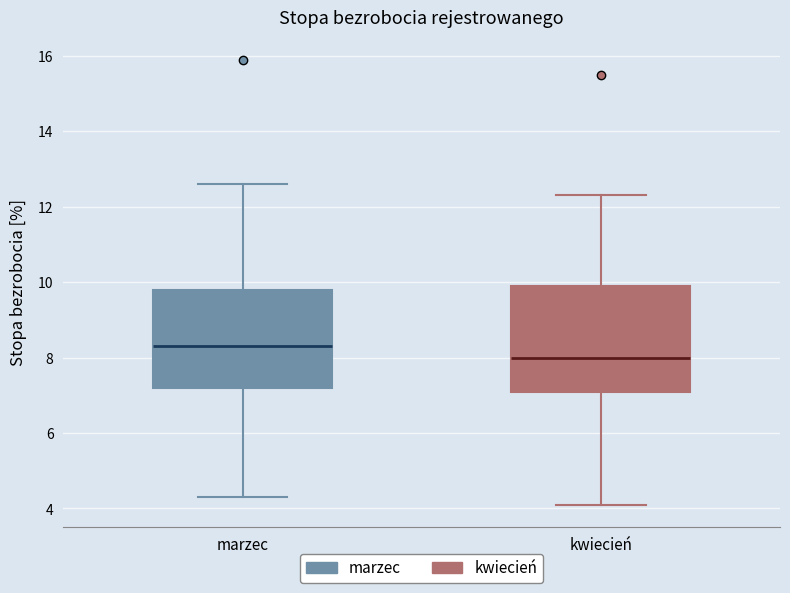

Reading left to right, read every box against the y-axis: the position of its median line, the range the box covers, and the ends of its whiskers. The values are not printed on the chart, so give them approximately, as read against the axis.

marzec: median 8.4, box 7.2 to 9.8, whiskers 4.4 to 12.6
kwiecień: median 8.0, box 7.2 to 10.0, whiskers 4.2 to 12.4